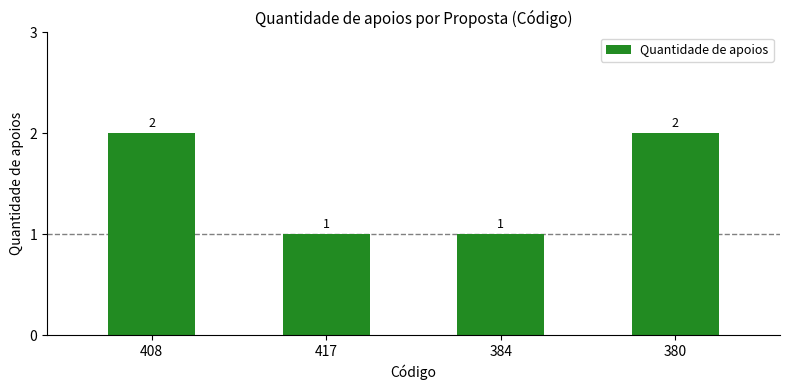

What is the maximum value shown in the chart?

2